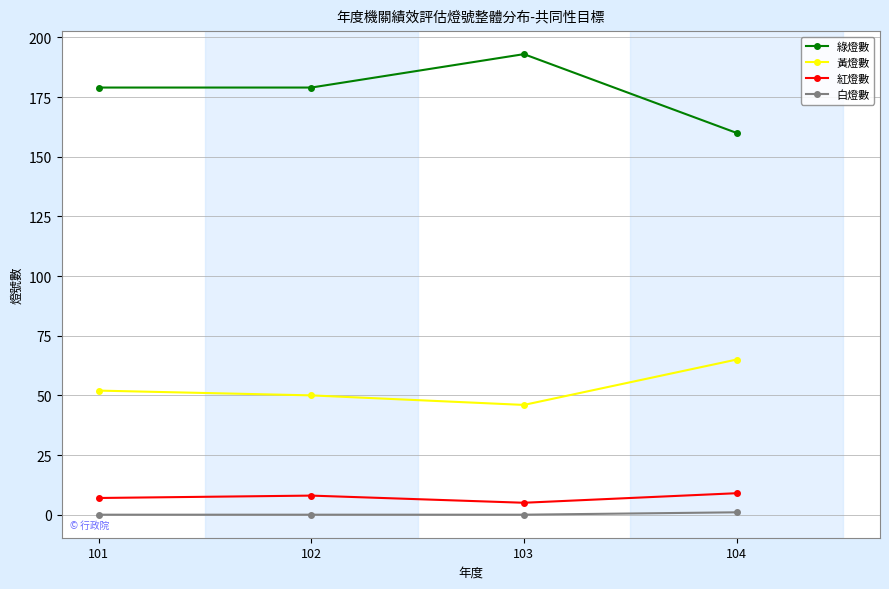

The 黃燈數 series shows 46 at 103. True or false?

True